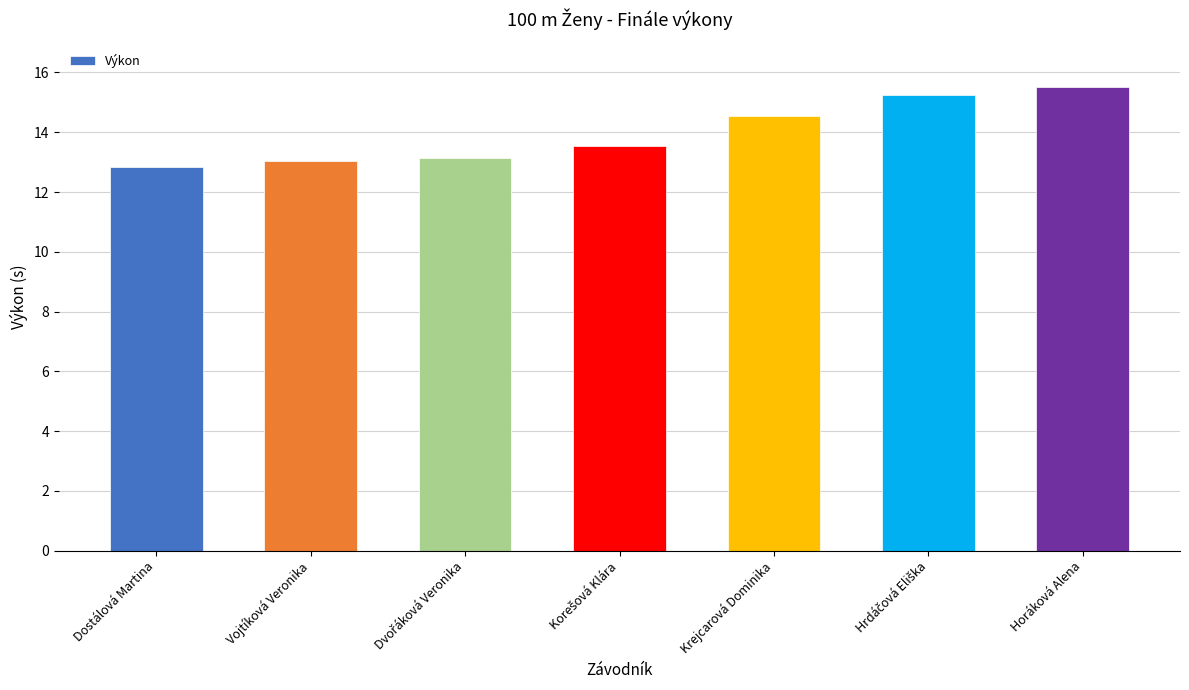

Which category has the lowest value across all series?

Dostálová Martina